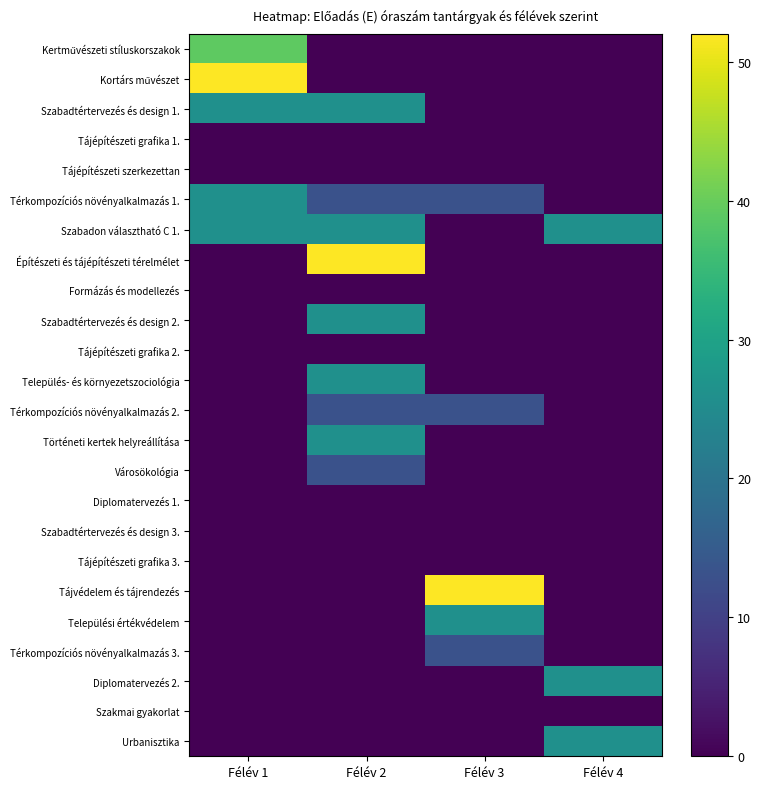

At Félév 1, list the series in order from largest to smallest.

Kortárs művészet, Kertművészeti stíluskorszakok, Szabadtértervezés és design 1., Térkompozíciós növényalkalmazás 1., Szabadon választható C 1., Tájépítészeti grafika 1., Tájépítészeti szerkezettan, Építészeti és tájépítészeti térelmélet, Formázás és modellezés, Szabadtértervezés és design 2., Tájépítészeti grafika 2., Település- és környezetszociológia, Térkompozíciós növényalkalmazás 2., Történeti kertek helyreállítása, Városökológia, Diplomatervezés 1., Szabadtértervezés és design 3., Tájépítészeti grafika 3., Tájvédelem és tájrendezés, Települési értékvédelem, Térkompozíciós növényalkalmazás 3., Diplomatervezés 2., Szakmai gyakorlat, Urbanisztika